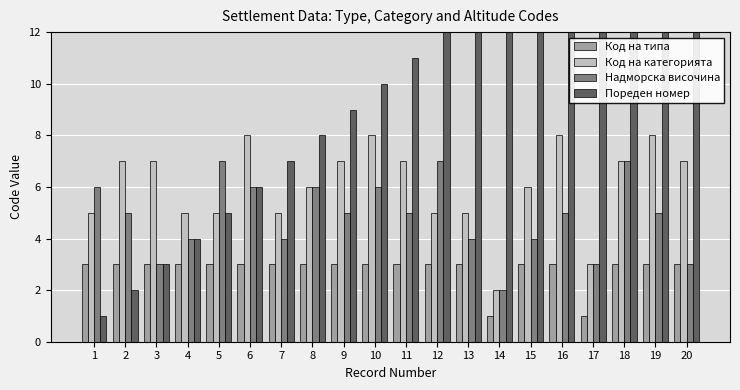

True or false: Код на типа has a value of 1 at 14.

False